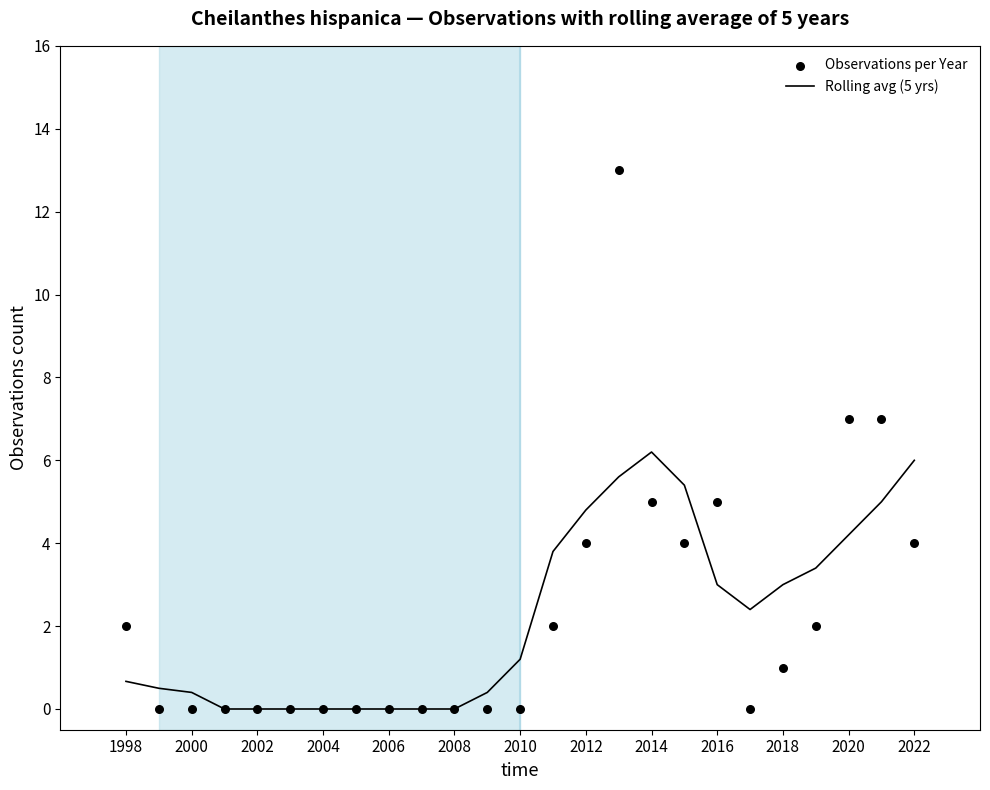

Which series has the largest total across all categories?

Observations per Year